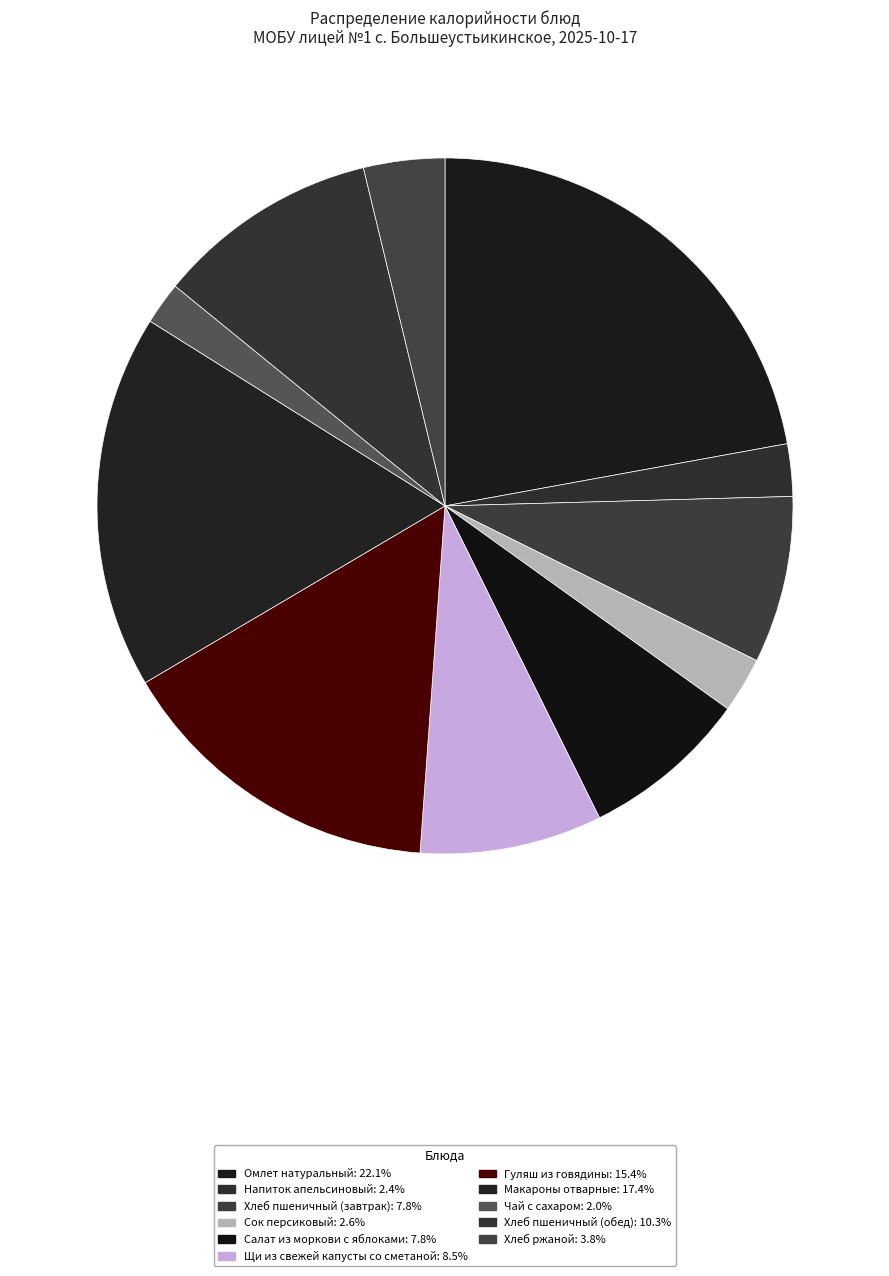

How many slices are in this pie chart?

11